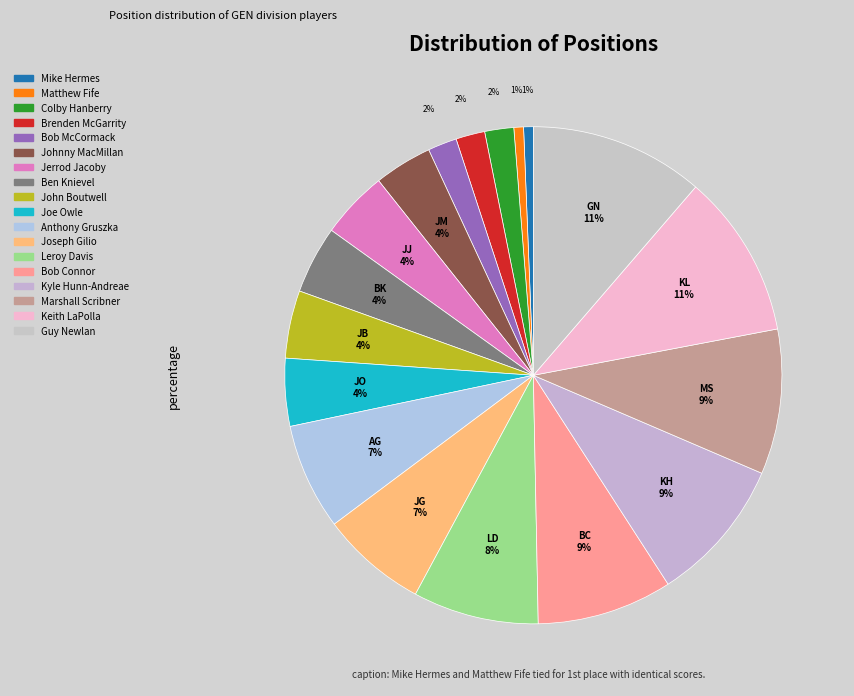

How many segments does this pie chart have?

18